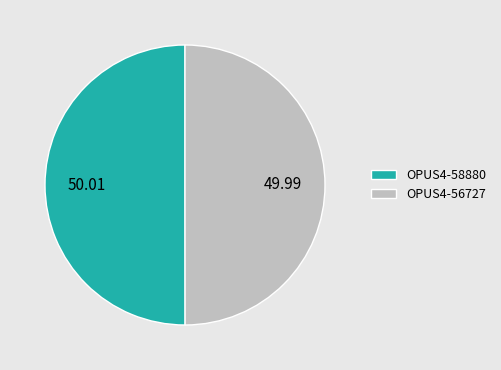

Approximately how many times larger is the value at OPUS4-58880 compared to OPUS4-56727?

1.0